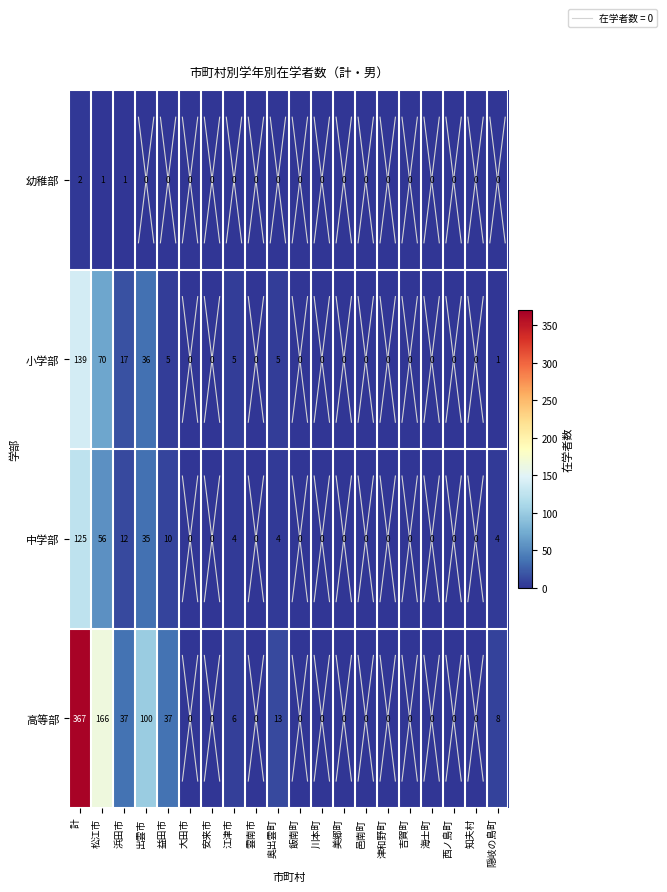

True or false: 中学部 has a value of 87 at 松江市.

False